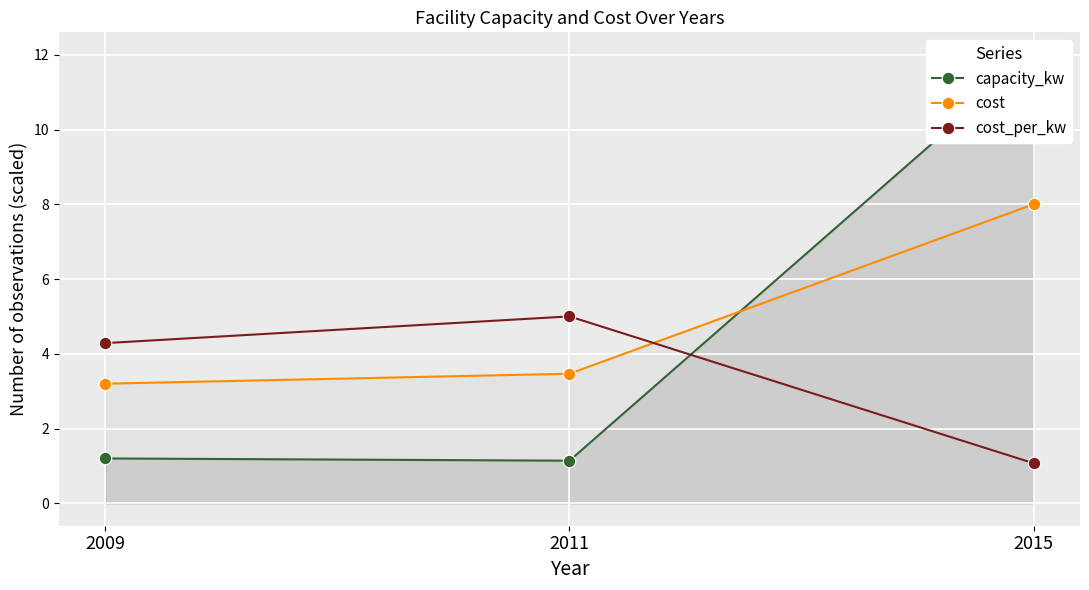

Between 2009 and 2011, which series saw the biggest shift?

cost_per_kw